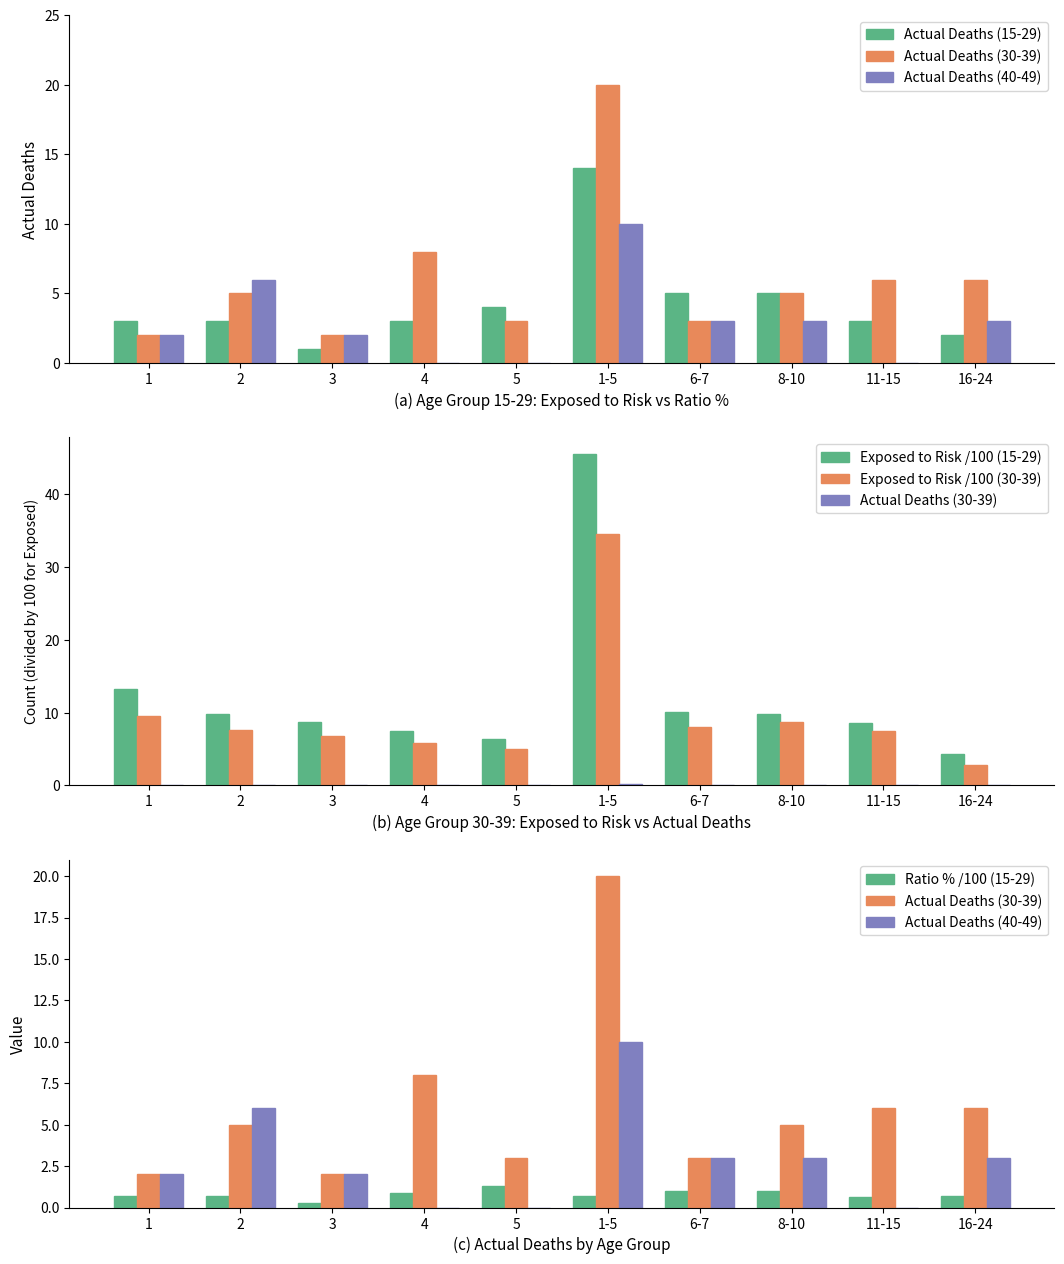

How many data points in Actual Deaths (40-49) are above 3?

2